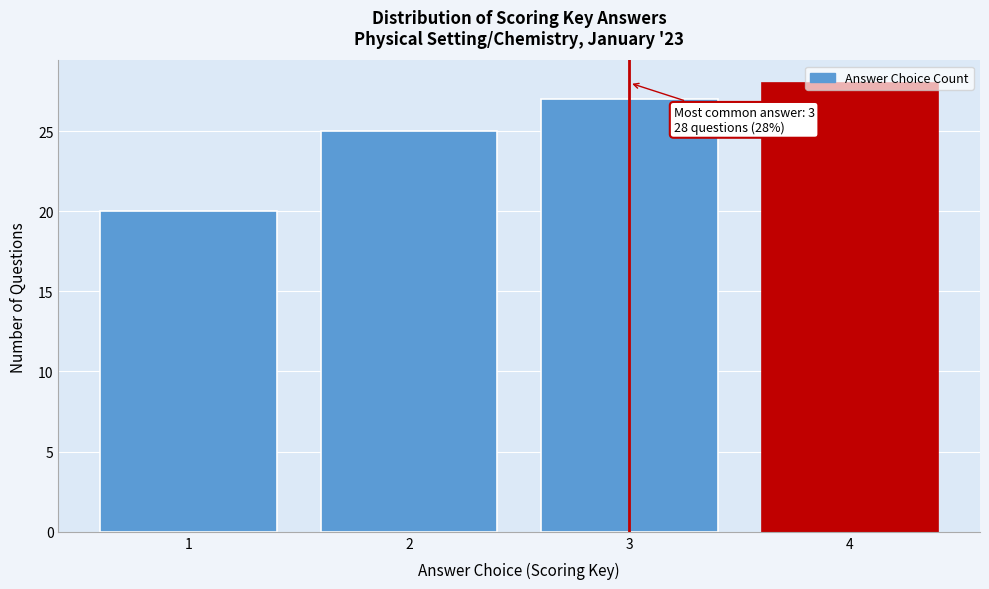

The value at 1 is 6. True or false?

False